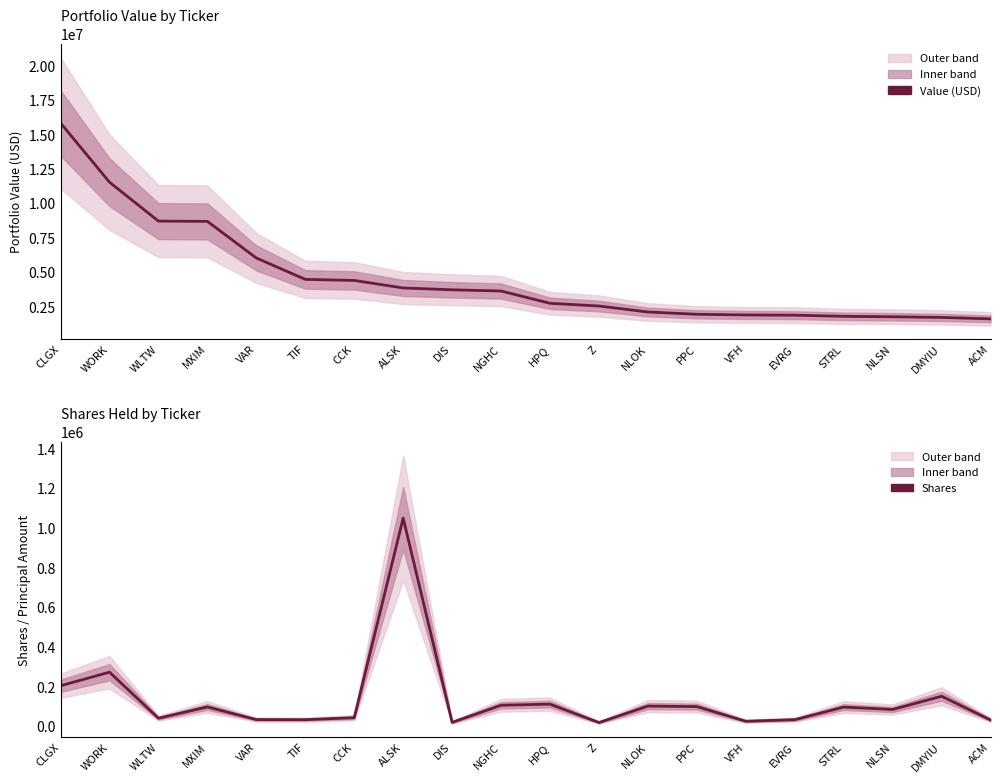

Reading right to left, what are all the values shown in this chart?

Value (USD): ACM=1631000	DMYIU=1736000	NLSN=1783000	STRL=1815000	EVRG=1898000	VFH=1914000	PPC=1963000	NLOK=2131000	Z=2563000	HPQ=2762000	NGHC=3653000	DIS=3742000	ALSK=3874000	CCK=4420000	TIF=4497000	VAR=6051000	MXIM=8708000	WLTW=8729000	WORK=11554000	CLGX=15850000
Shares: ACM=32771	DMYIU=152277	NLSN=85453	STRL=97527	EVRG=34188	VFH=26279	PPC=100102	NLOK=102544	Z=19748	HPQ=112329	NGHC=106881	DIS=20655	ALSK=1049822	CCK=44114	TIF=34210	VAR=34574	MXIM=98227	WLTW=41433	WORK=273535	CLGX=204996